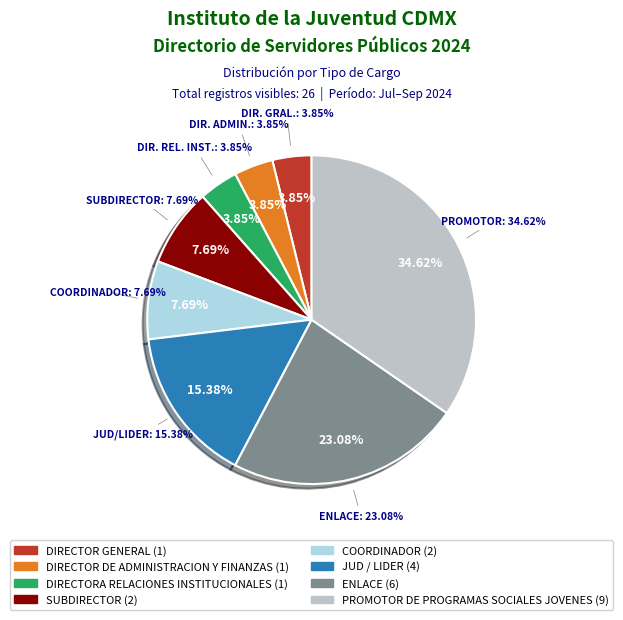

Rank the categories by value from lowest to highest.

DIRECTOR GENERAL, DIRECTOR DE ADMINISTRACION Y FINANZAS, DIRECTORA RELACIONES INSTITUCIONALES, SUBDIRECTOR, COORDINADOR, JUD / LIDER, ENLACE, PROMOTOR DE PROGRAMAS SOCIALES JOVENES